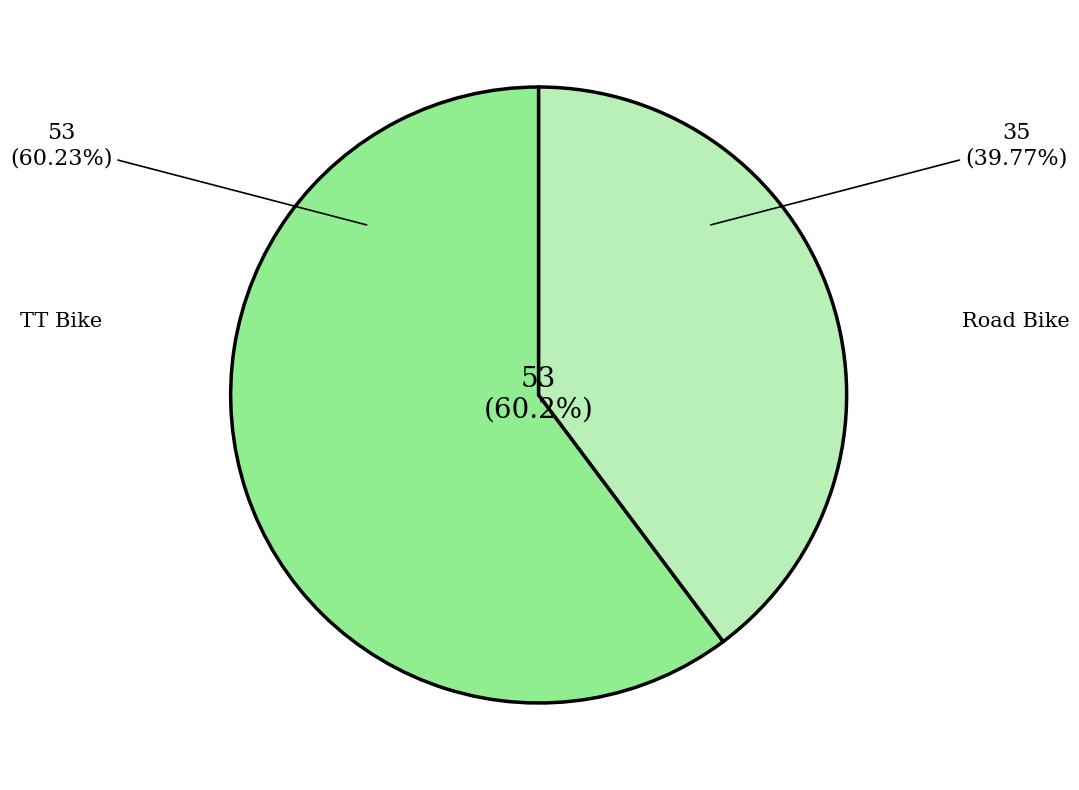

To the nearest percent, what is the average slice percentage?

50%